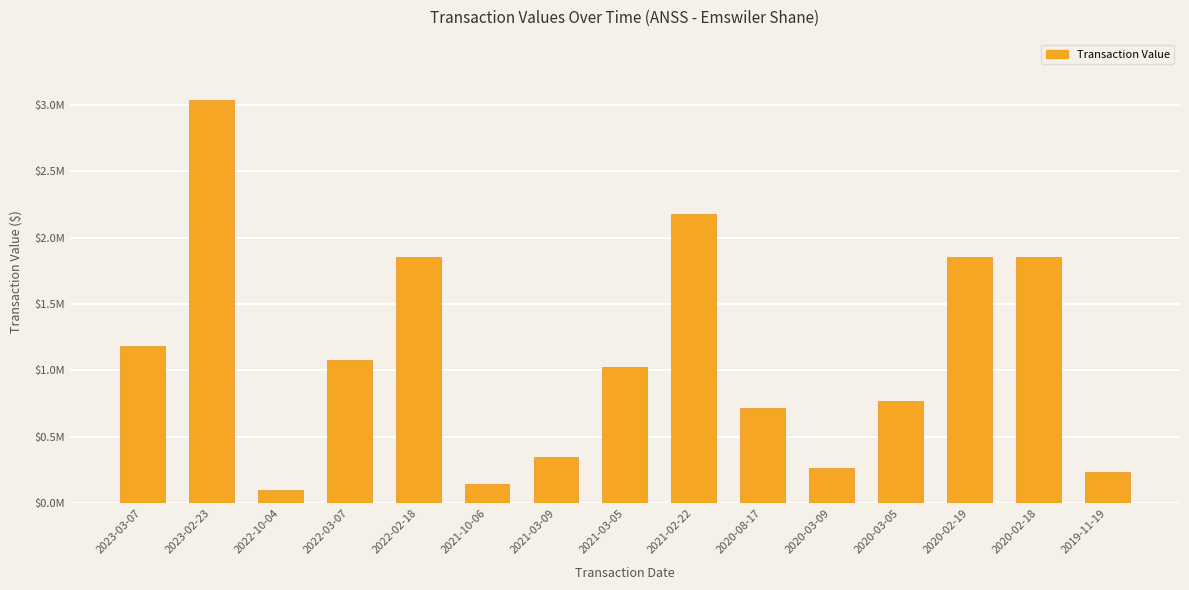

Does the chart contain any negative values?

No